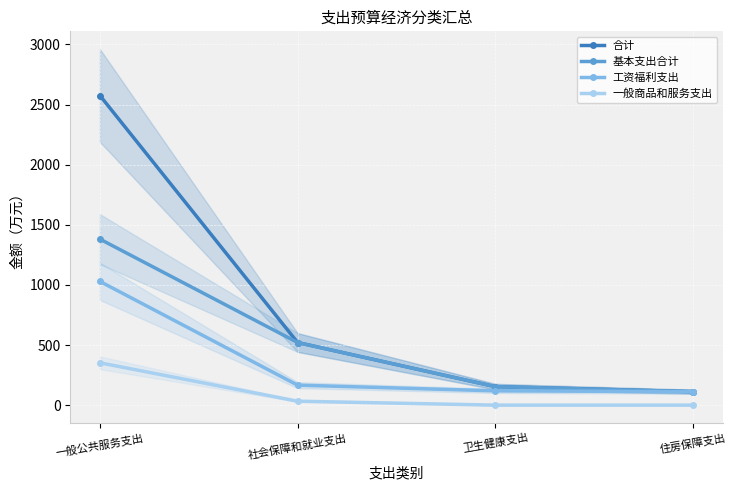

Reading left to right, list all the values displayed in this chart.

合计: 2574.8	520.8	153.9	112.1
基本支出合计: 1380.8	520.8	153.9	112.1
工资福利支出: 1028.9	166.2	118.8	112.1
一般商品和服务支出: 351.9	32.7	0.0	0.0